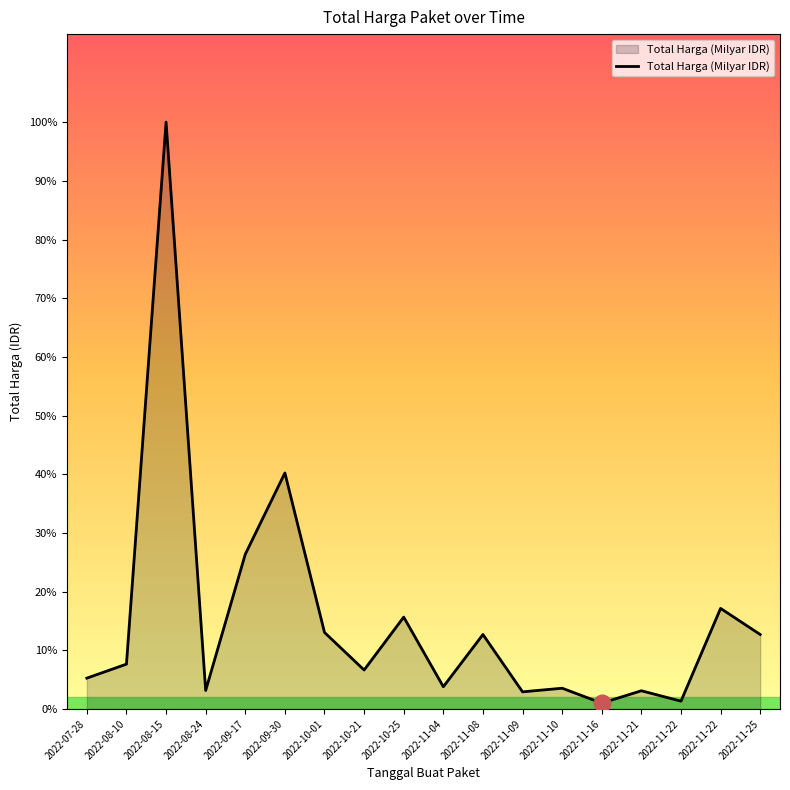

What is the difference between the second highest and minimum values?

148652000